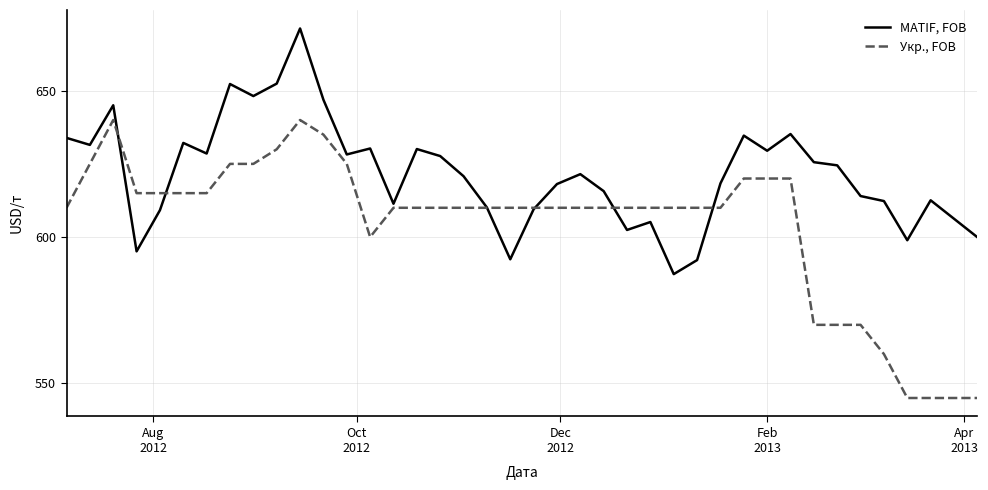

How many categories are shown in the chart?

40